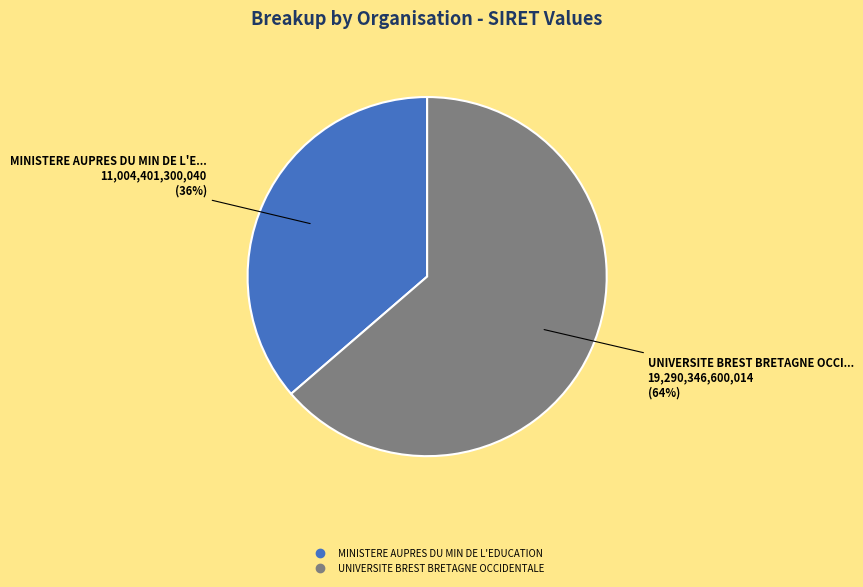

To the nearest percent, what percentage of the pie is MINISTERE AUPRES DU MIN DE L'EDUCATION?

36%